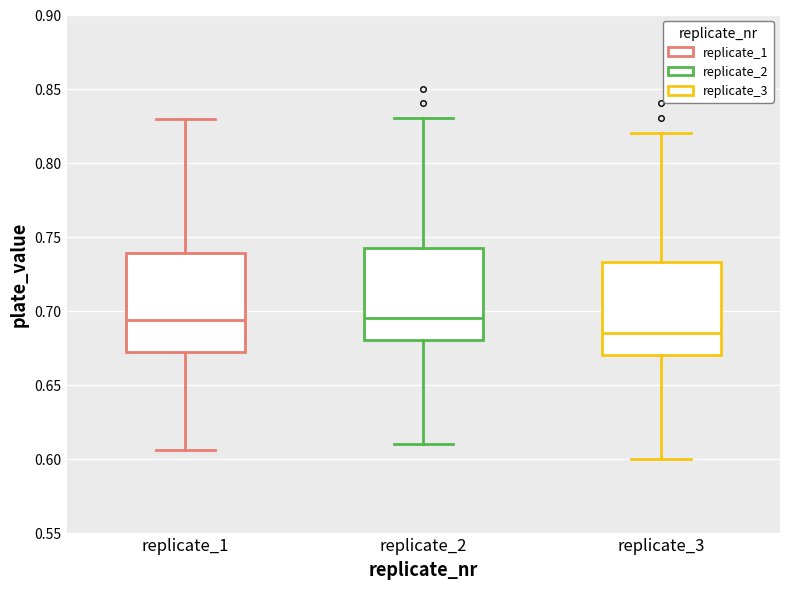

Reading left to right, read every box against the y-axis: the position of its median line, the range the box covers, and the ends of its whiskers. The values are not printed on the chart, so give them approximately, as read against the axis.

replicate_1: median 0.695, box 0.670 to 0.740, whiskers 0.605 to 0.830
replicate_2: median 0.695, box 0.680 to 0.745, whiskers 0.610 to 0.830
replicate_3: median 0.685, box 0.670 to 0.735, whiskers 0.600 to 0.820